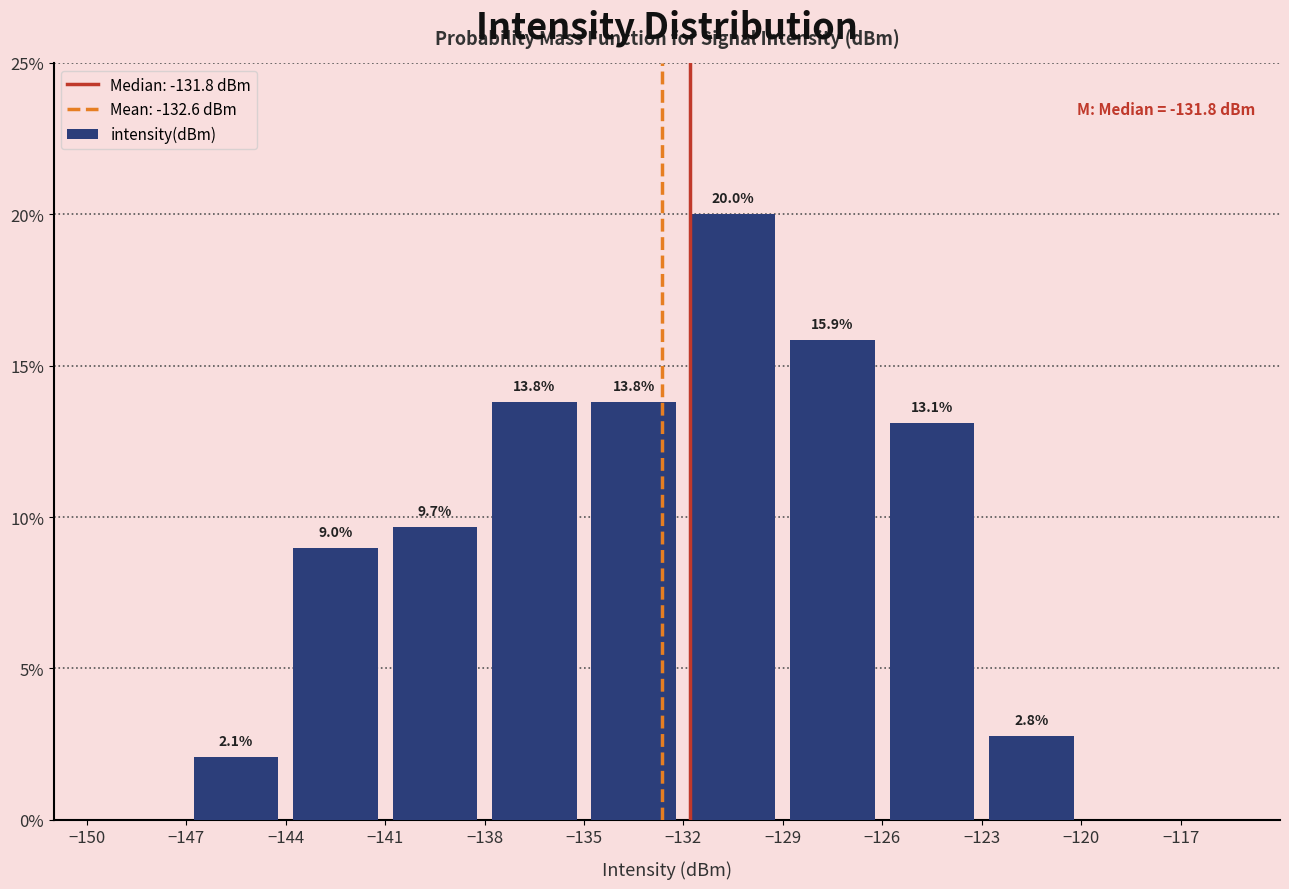

Which range on the x-axis has the tallest bar?

-132 to -129